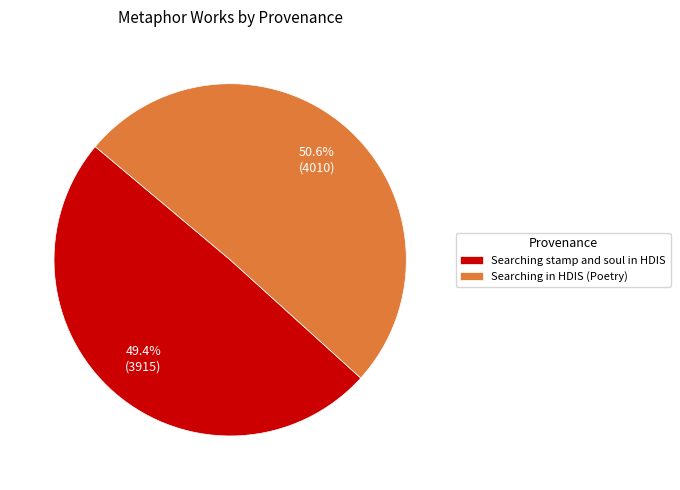

How many segments does this pie chart have?

2